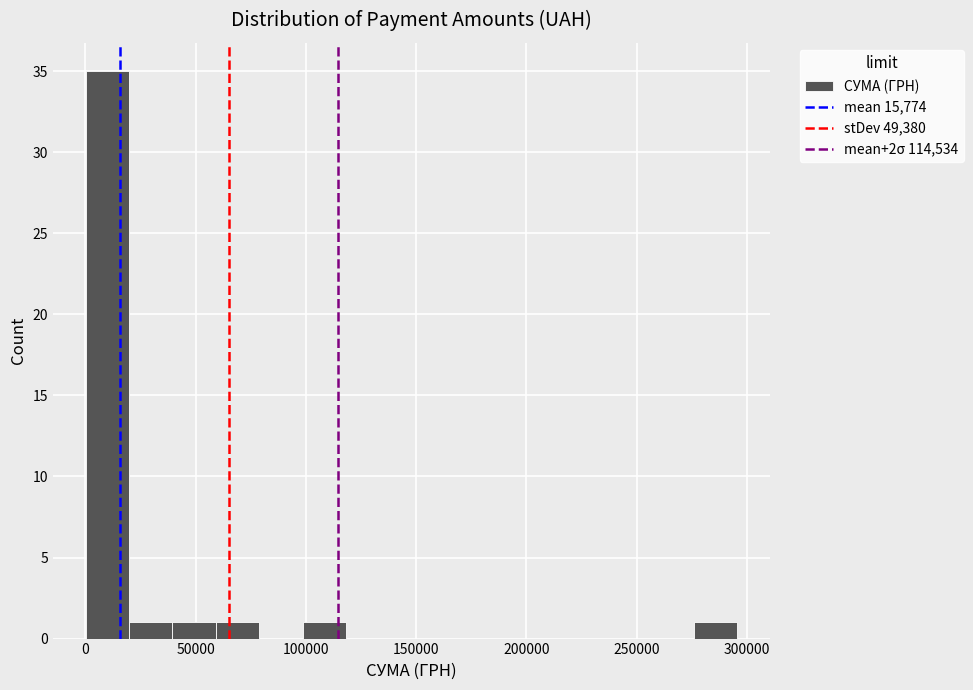

Around what value on the x-axis is the tallest bar? Give the approximate position of its centre, as read against the axis.

10000